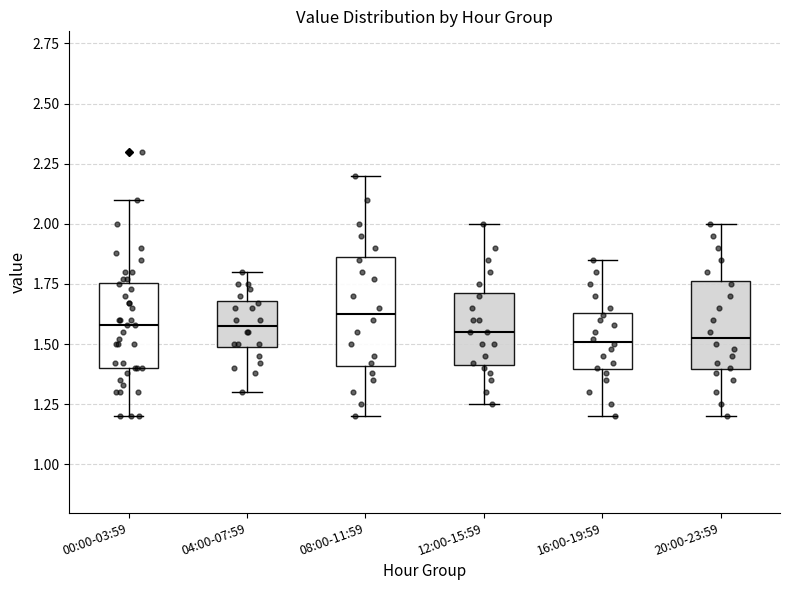

Where is the lower edge of the box for 16:00-19:59 on the y-axis? The values are not printed on the chart, so give them approximately, as read against the axis.

1.40